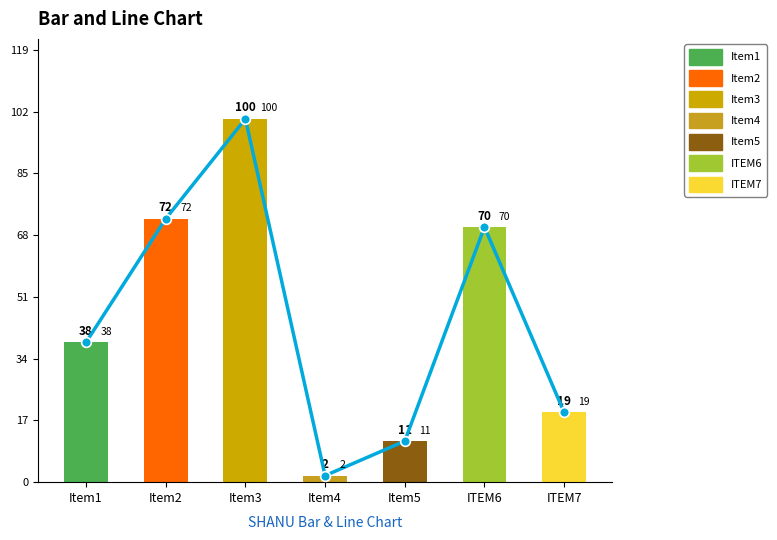

Where is the data nearest to the value 50?

Item1